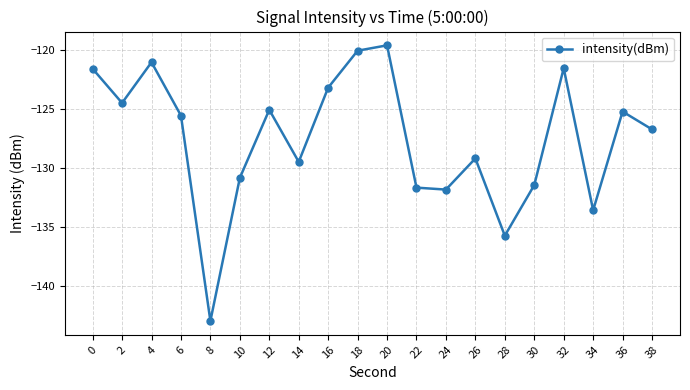

What is the value of the 4th point from the left?

-125.5